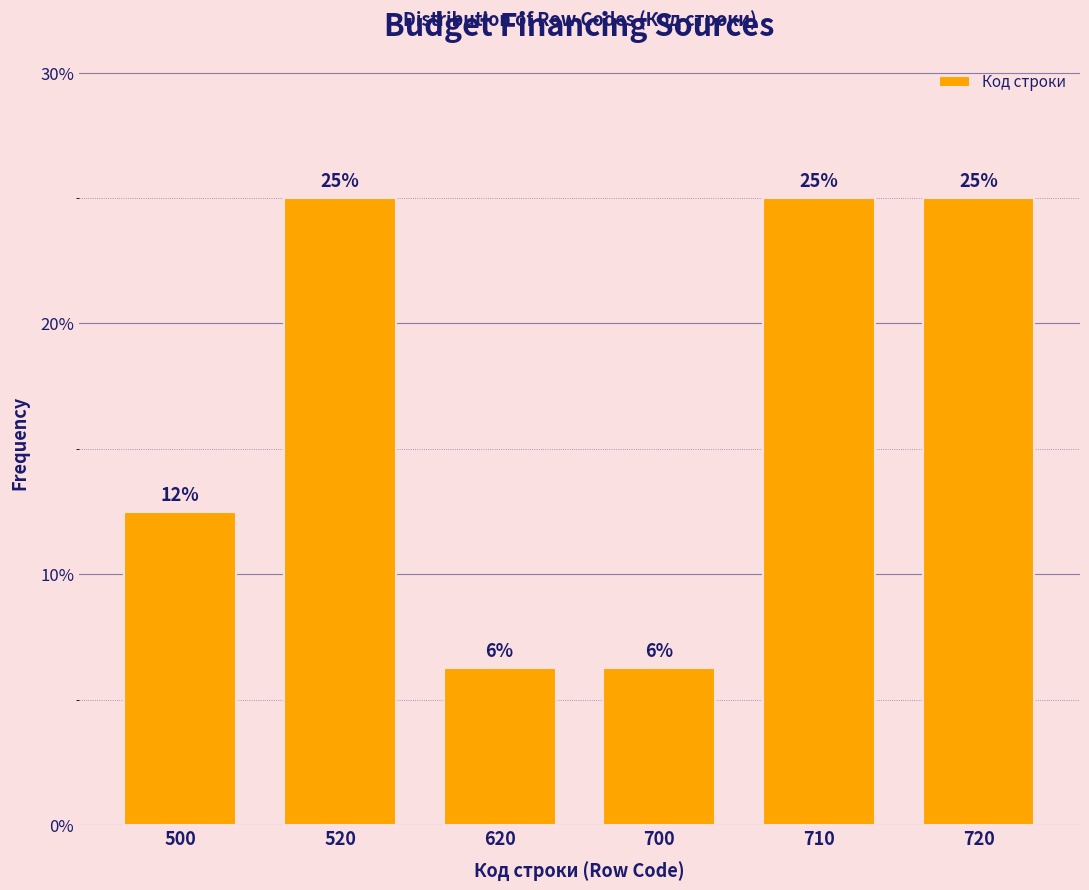

True or false: the data shows 25.0 at 720.

True